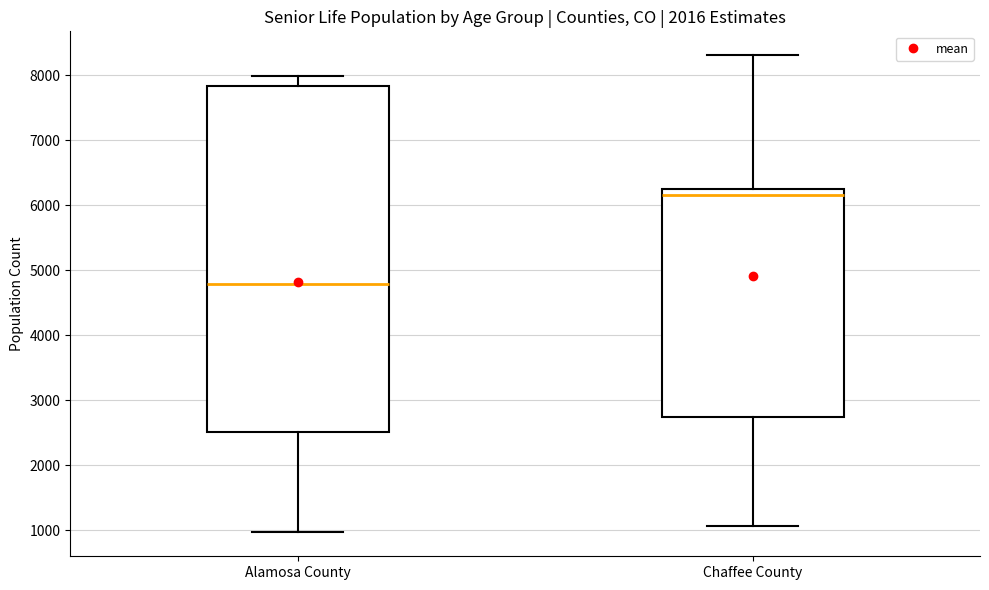

Where does the median line of the box for Chaffee County sit on the y-axis? The values are not printed on the chart, so give them approximately, as read against the axis.

6200